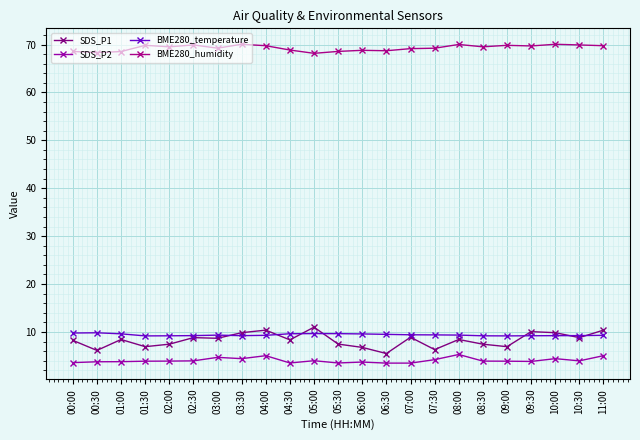

True or false: SDS_P2 and SDS_P1 intersect in this chart.

False